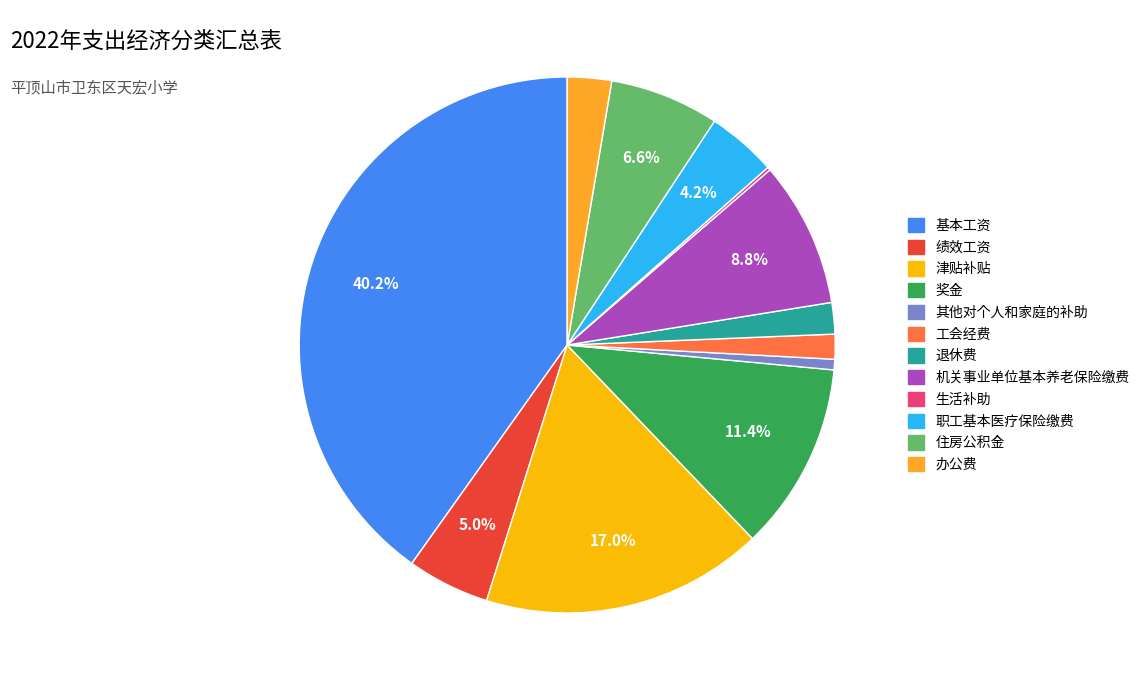

How many slices are in this pie chart?

12